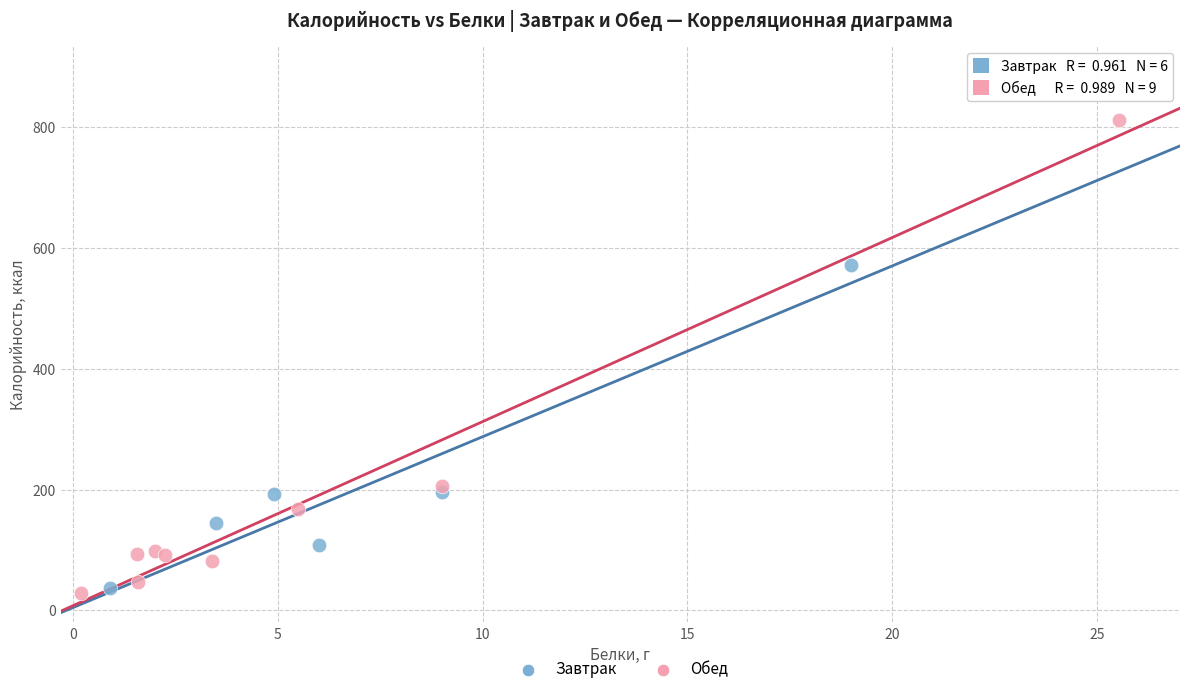

What are all the series names shown in the legend?

Завтрак, Обед